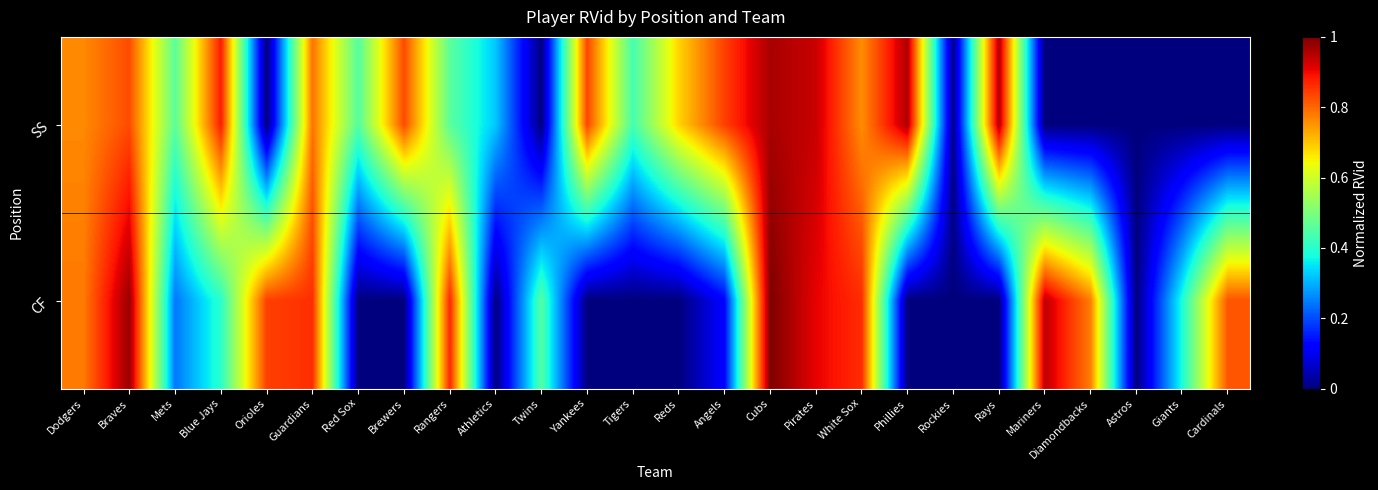

True or false: SS has a value of 0.0 at Cardinals.

True